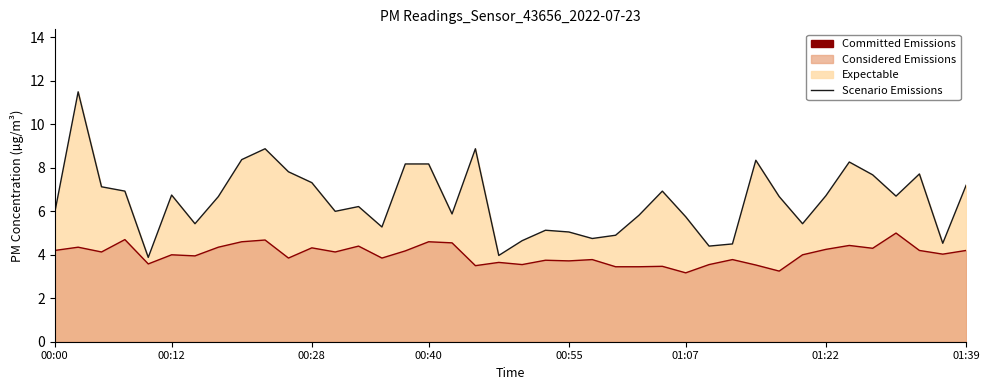

Count the number of categories in the chart.

40